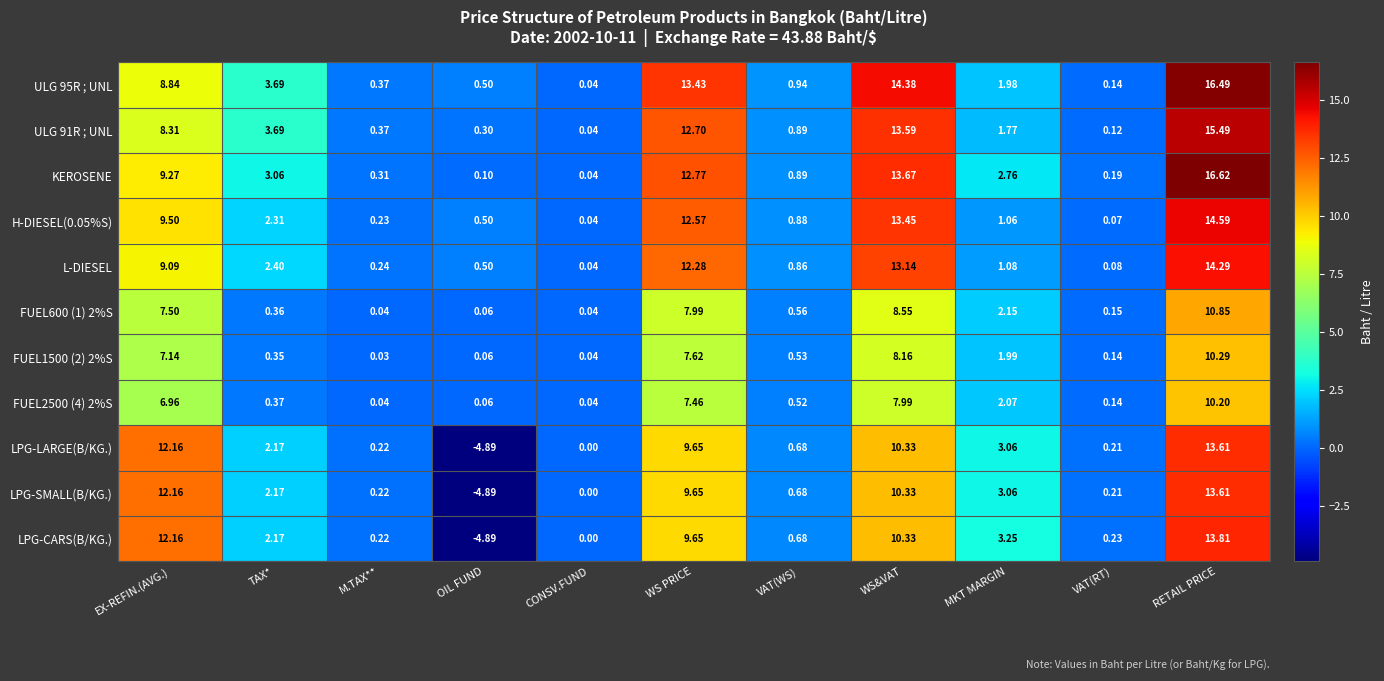

List the labels in order of KEROSENE value, smallest first.

CONSV.FUND, OIL FUND, VAT(RT), M.TAX**, VAT(WS), MKT MARGIN, TAX*, EX-REFIN.(AVG.), WS PRICE, WS&VAT, RETAIL PRICE